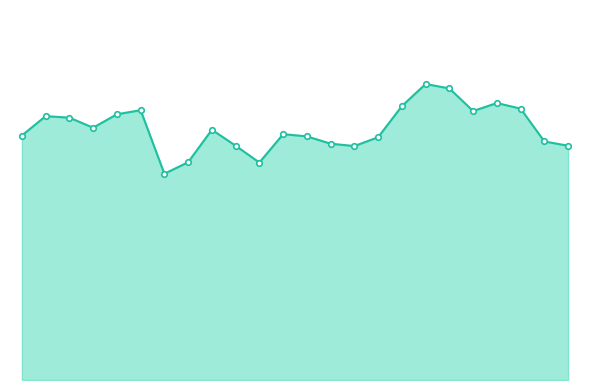

Rank the categories by value from highest to lowest.

17, 18, 20, 16, 21, 5, 19, 4, 1, 2, 3, 8, 11, 0, 12, 15, 22, 13, 9, 23, 14, 7, 10, 6